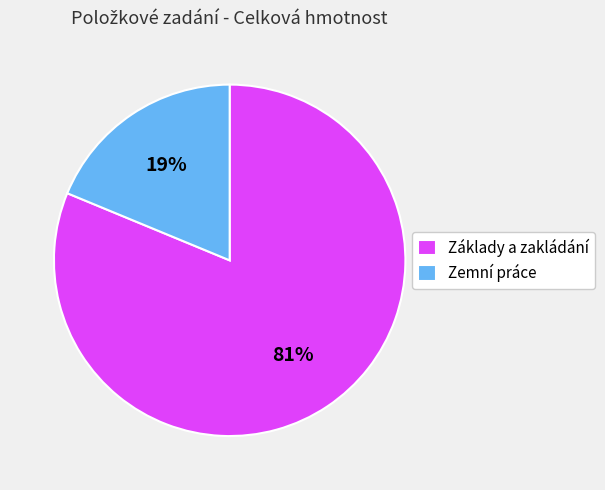

Is there a majority slice in this chart?

Yes